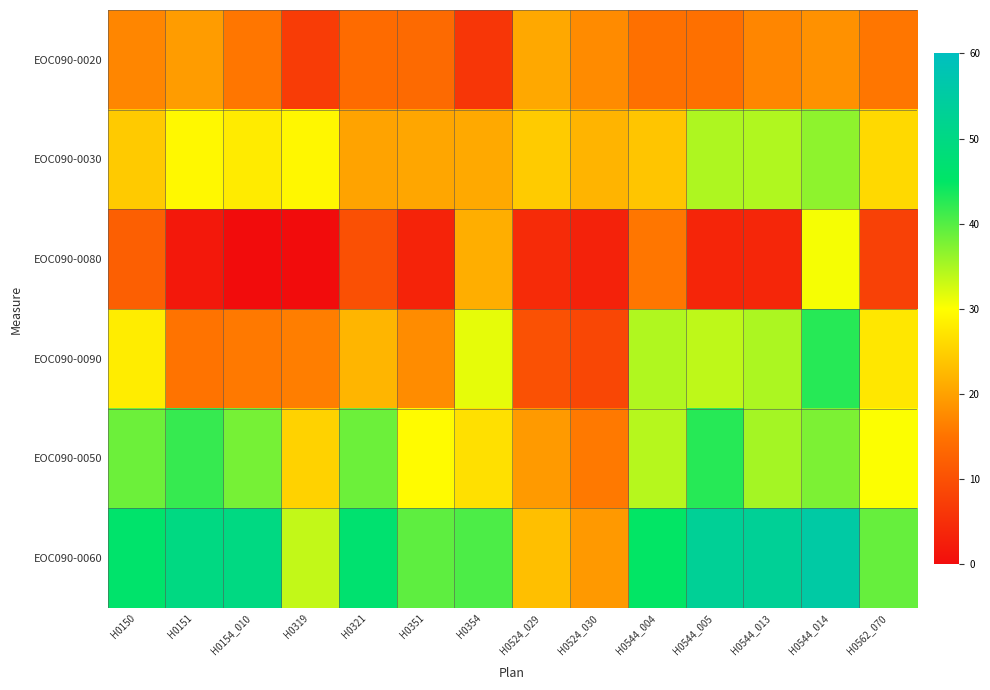

At how many categories does at least one series exceed 30?

12